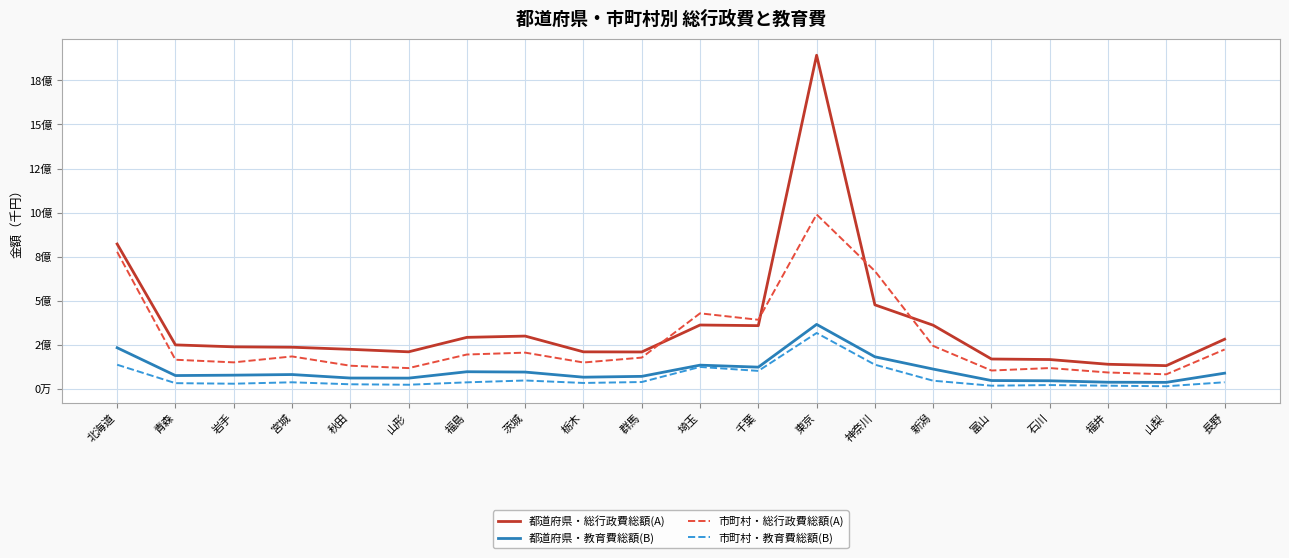

True or false: 都道府県・教育費総額(B) has more than 1 interior local peaks.

True